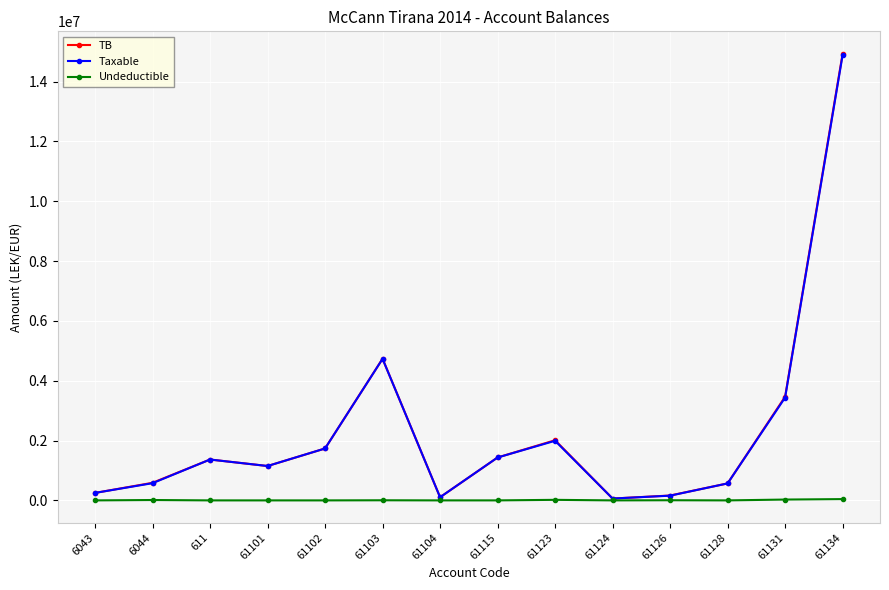

What is the label of the 9th point from the left?

61123